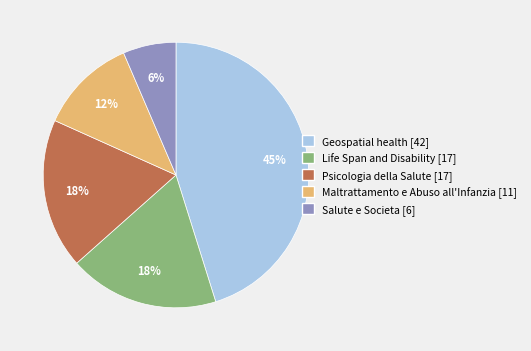

To the nearest percent, what is the difference between the largest and smallest slice percentages?

39%